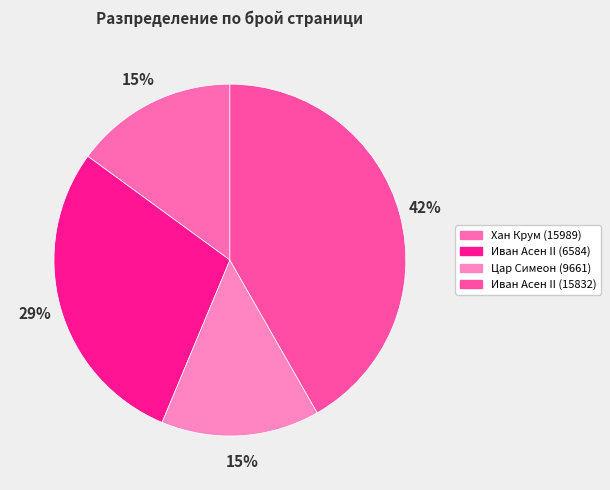

To the nearest percent, what is the average slice percentage?

25%